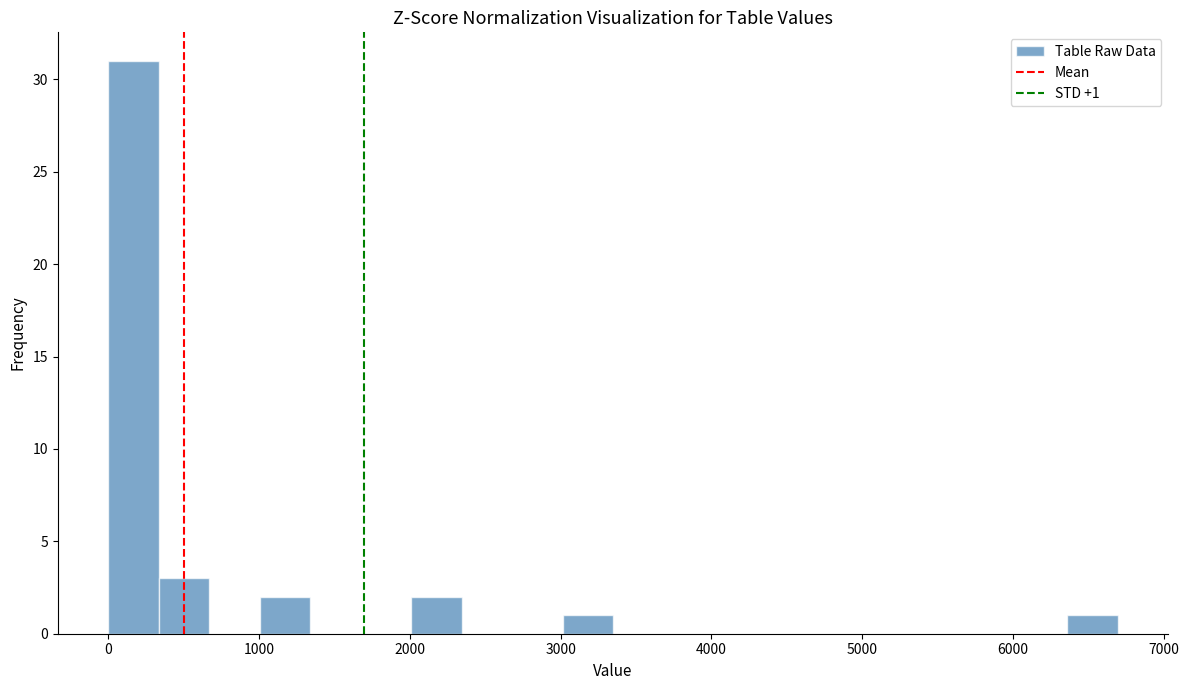

Around what value on the x-axis is the tallest bar? Give the approximate position of its centre, as read against the axis.

200